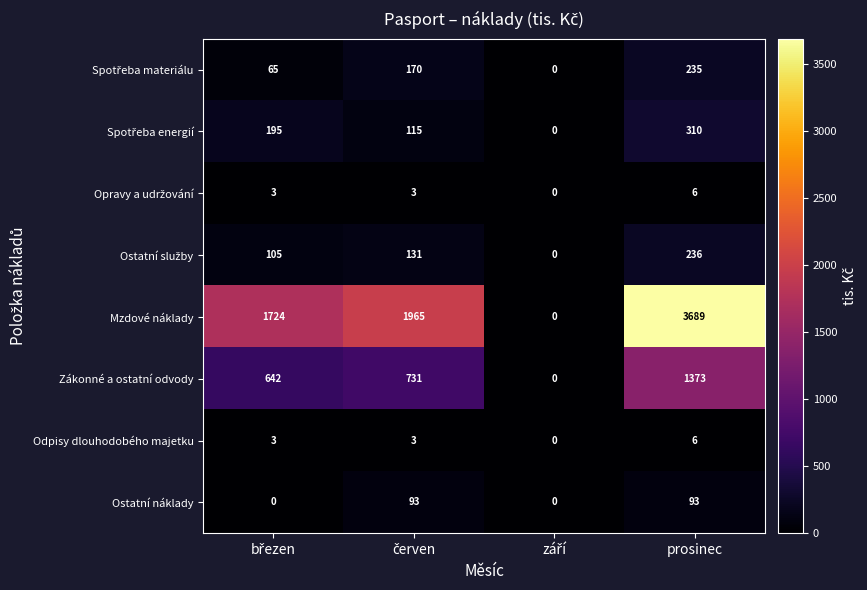

Which series has the widest spread of values?

Mzdové náklady